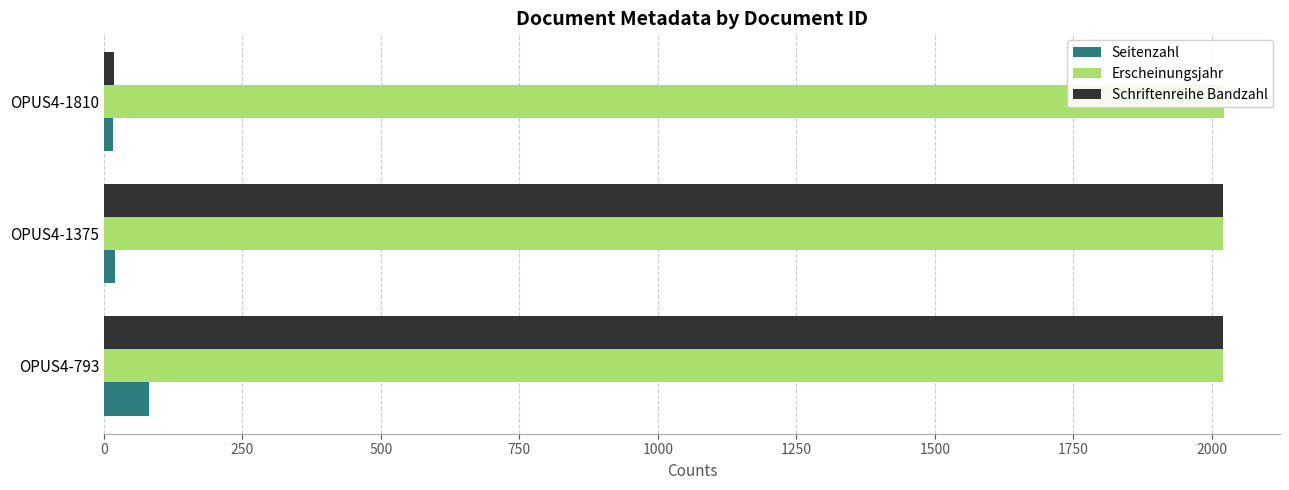

Read the Schriftenreihe Bandzahl value at OPUS4-1375, to the nearest 50.

2000